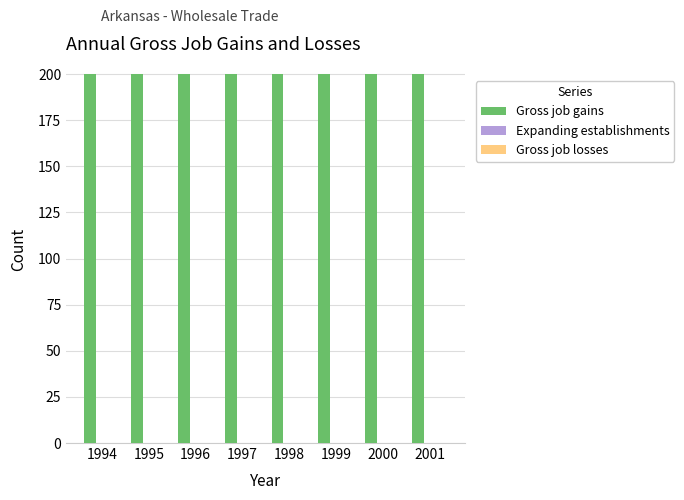

Does the chart contain stacked bars?

No